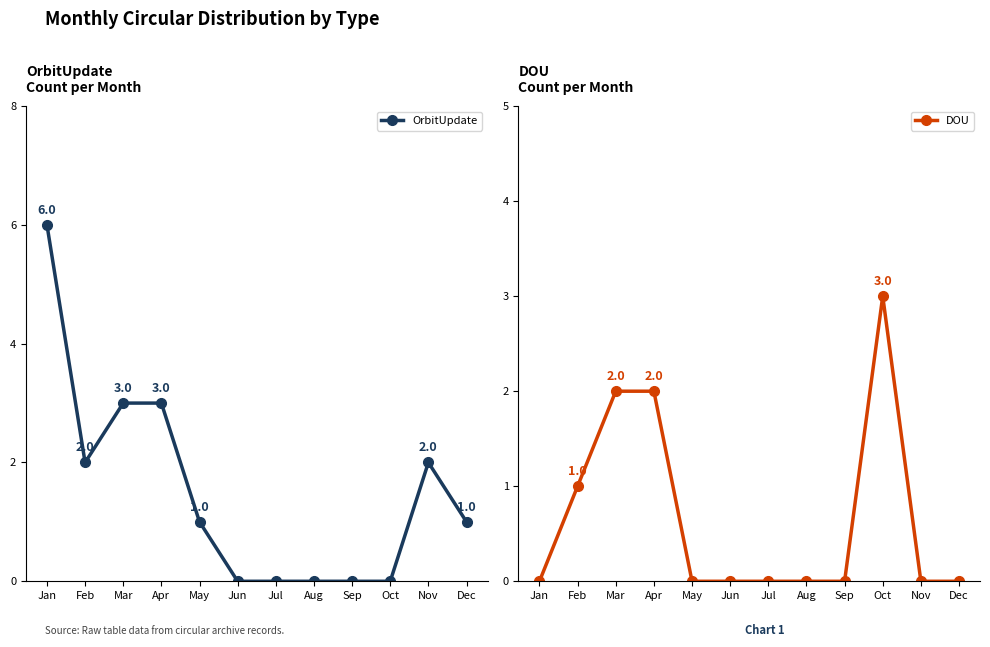

True or false: OrbitUpdate and DOU intersect in this chart.

True